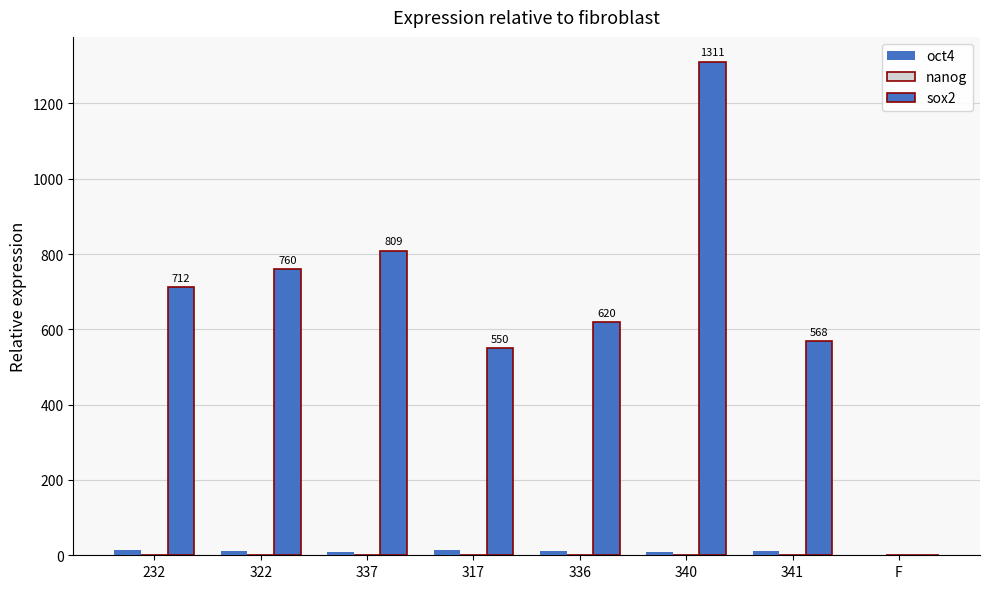

What is the total value across all series at 340?

1321.8